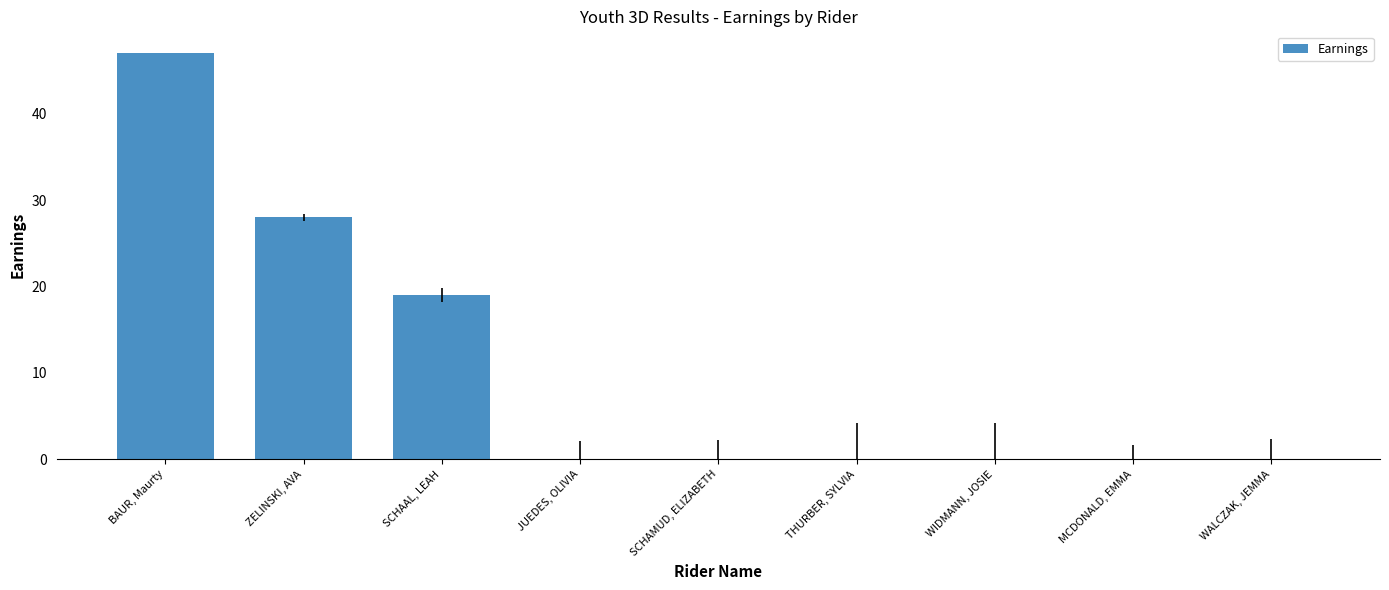

Reading left to right, extract all data points from this chart.

BAUR, Maurty=47	ZELINSKI, AVA=28	SCHAAL, LEAH=19	JUEDES, OLIVIA=0	SCHAMUD, ELIZABETH=0	THURBER, SYLVIA=0	WIDMANN, JOSIE=0	MCDONALD, EMMA=0	WALCZAK, JEMMA=0